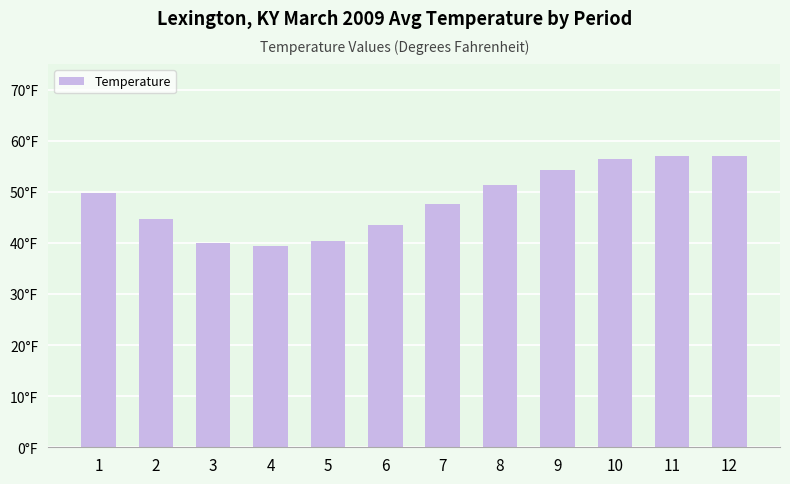

Does the chart contain any negative values?

No